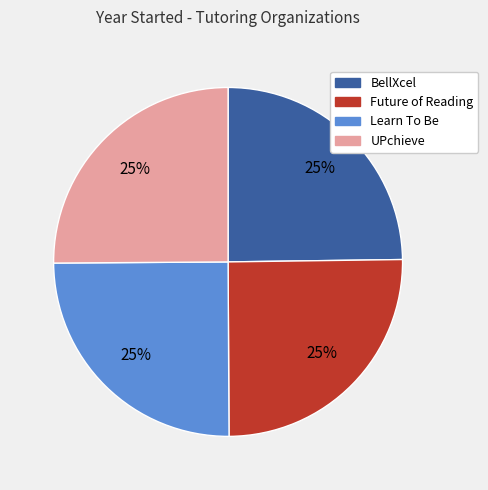

To the nearest percent, what portion does UPchieve represent?

25%